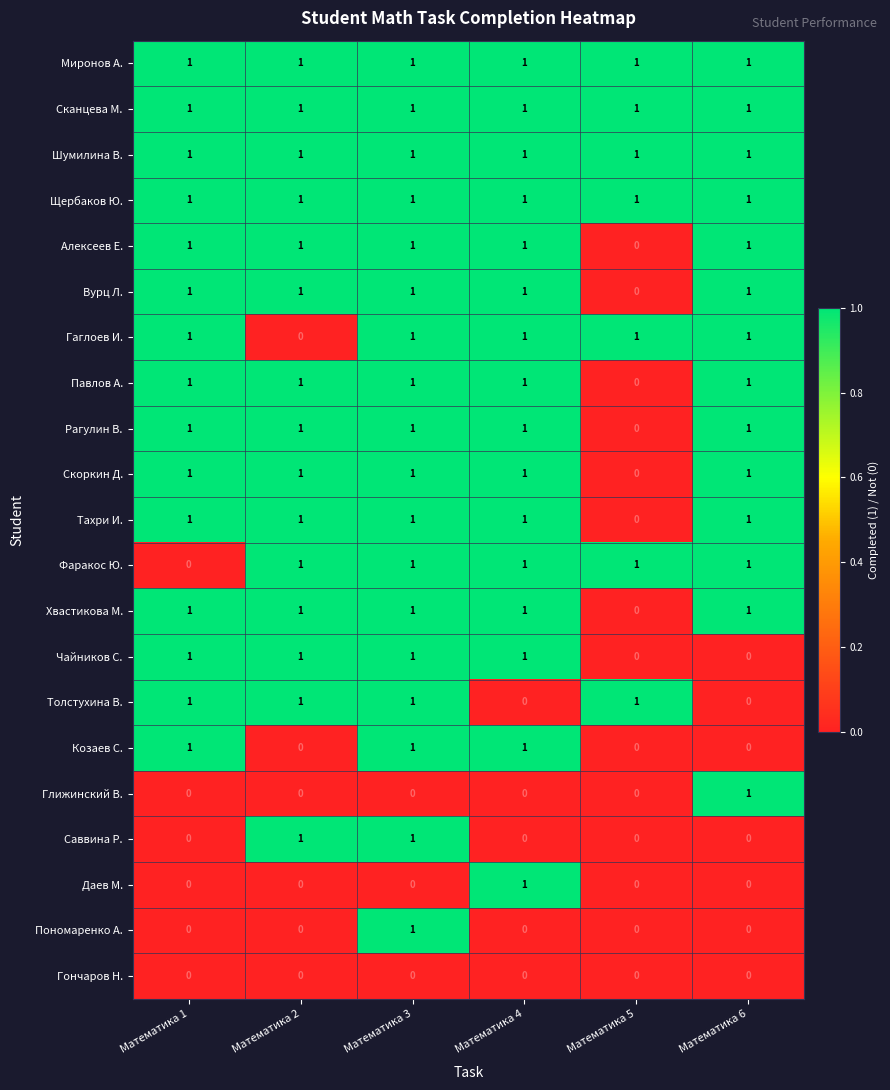

At which category is the sum across all series the highest?

Математика 3